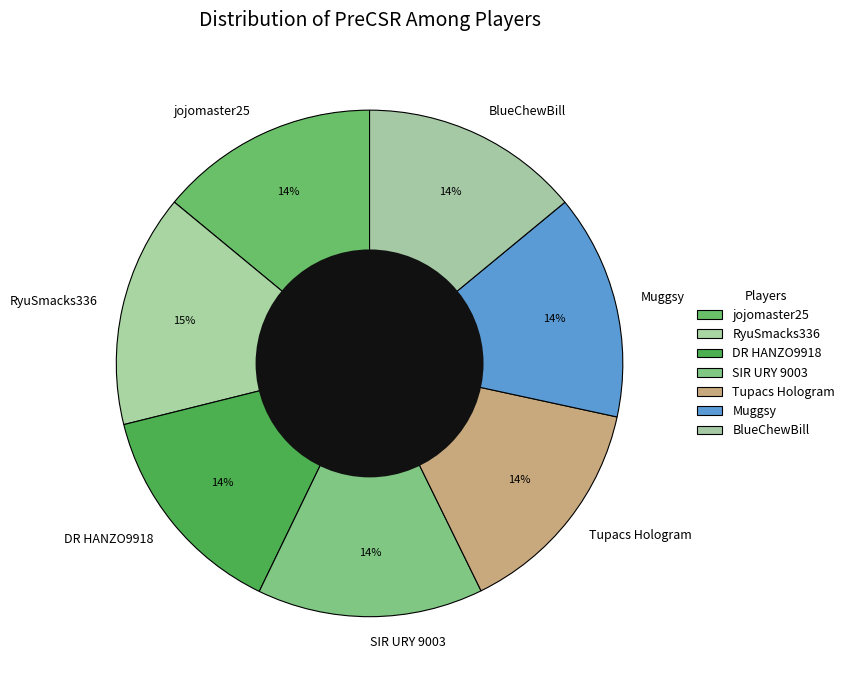

What is the ratio of the value at BlueChewBill to the value at Muggsy?

1.0